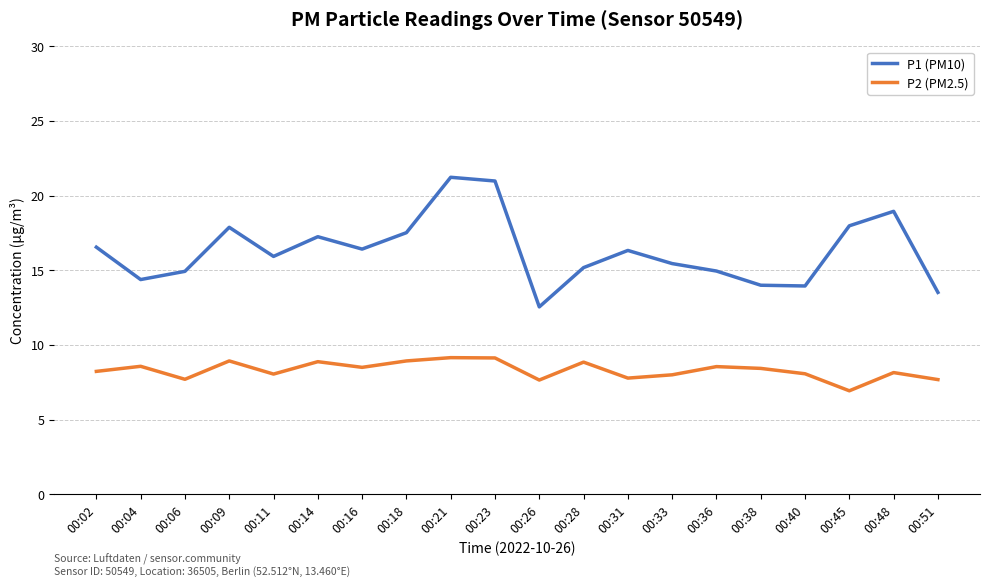

The P2 (PM2.5) series shows 9.2 at 00:45. True or false?

False